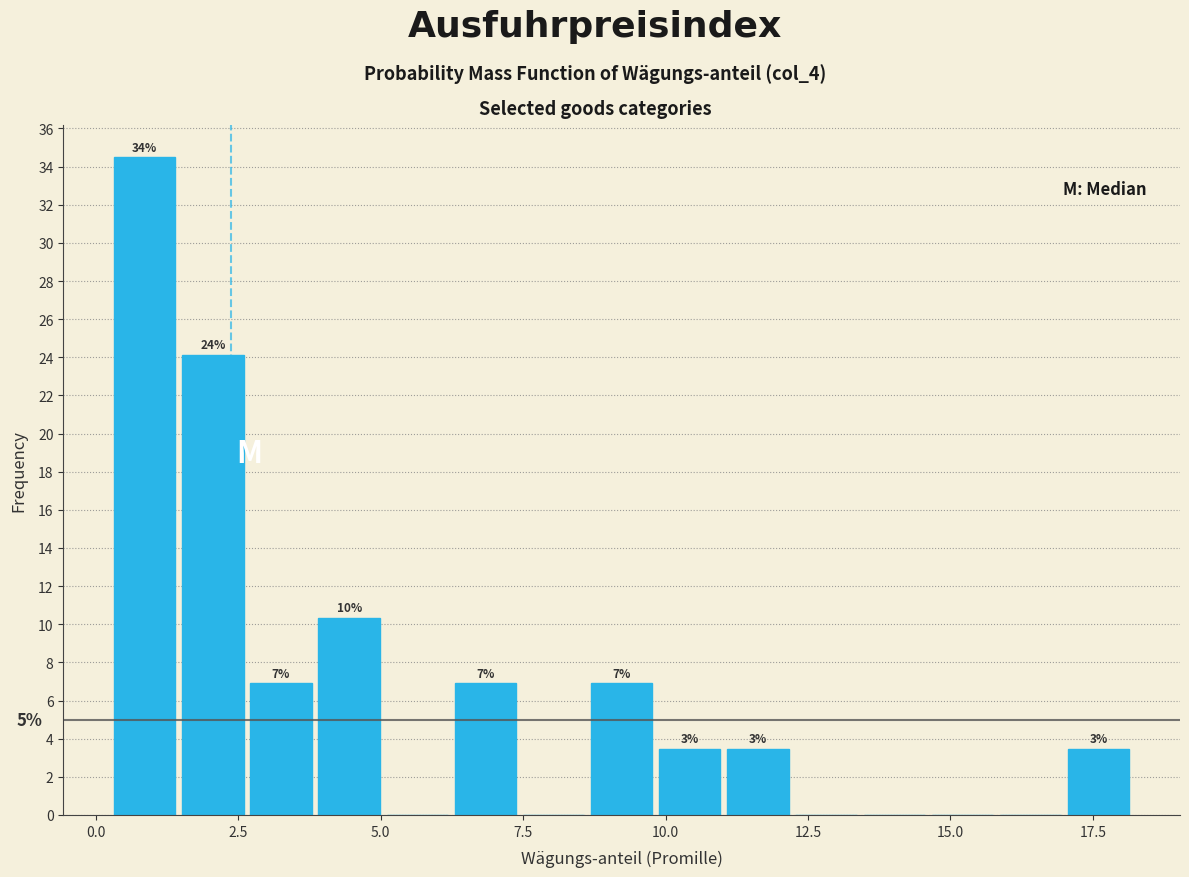

Around what value on the x-axis is the tallest bar? Give the approximate position of its centre, as read against the axis.

1.0